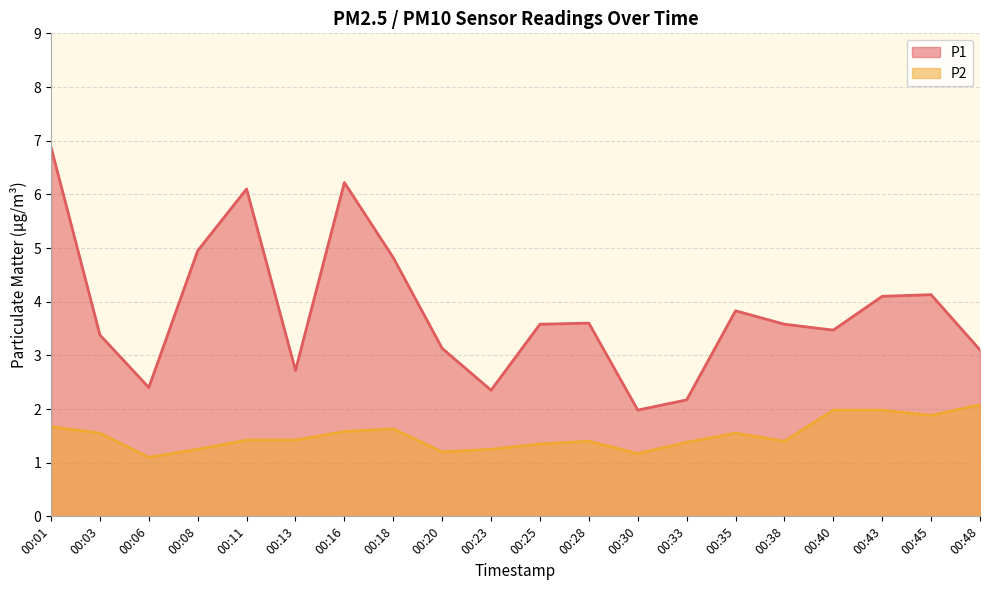

Where is P2 nearest to the value 1?

00:06